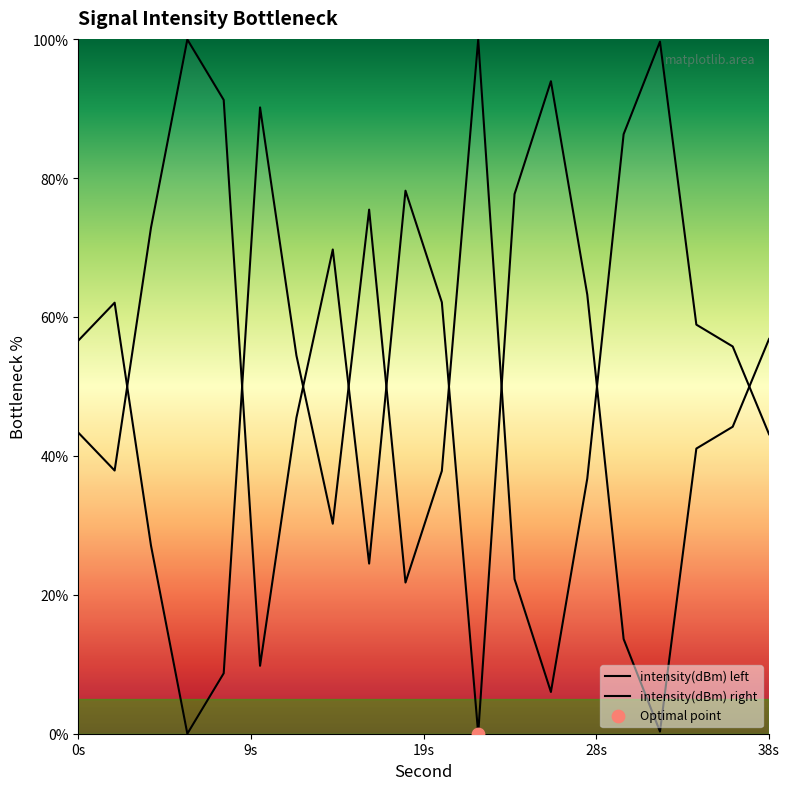

At which category is the sum across all series the highest?

0s